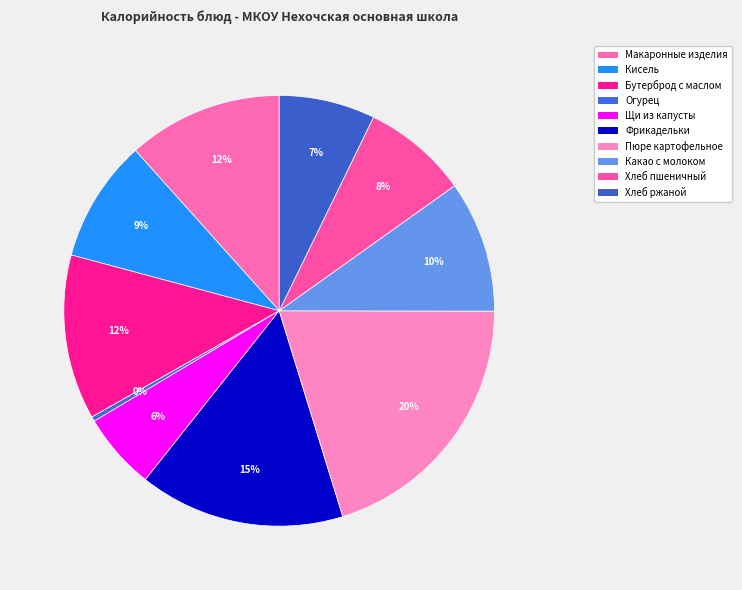

Does Хлеб ржаной represent more than half of the total?

No